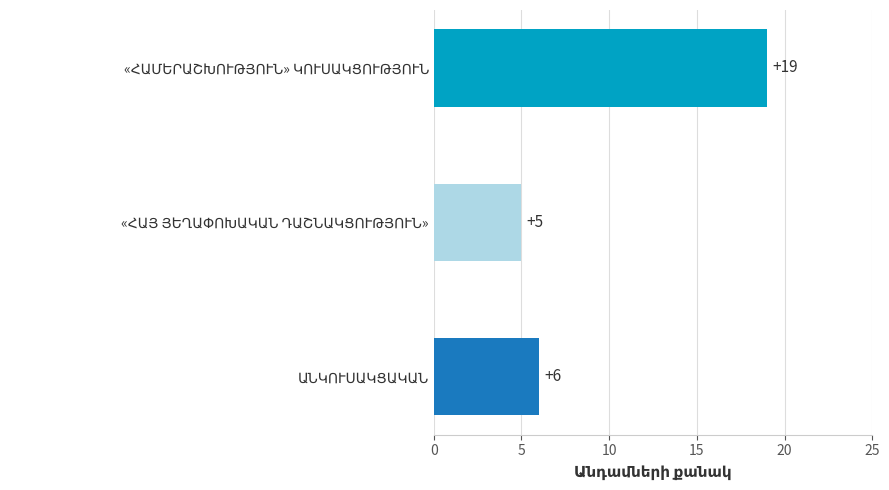

What is the average value?

10